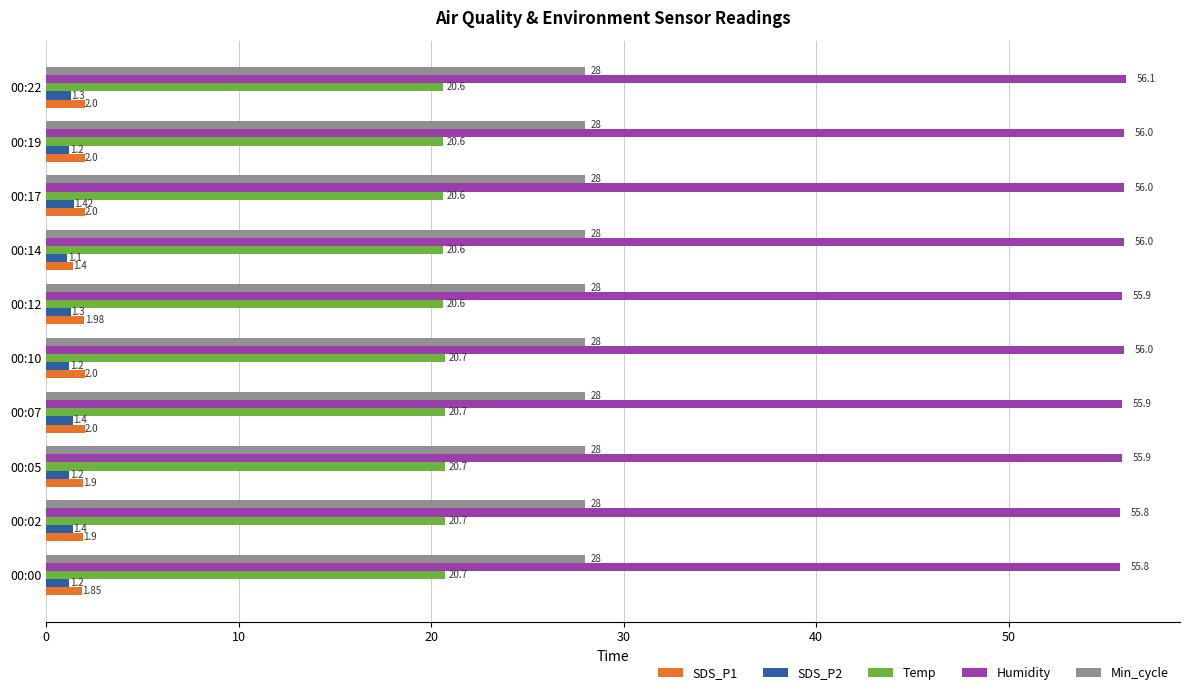

At how many categories does at least one series exceed 47?

10